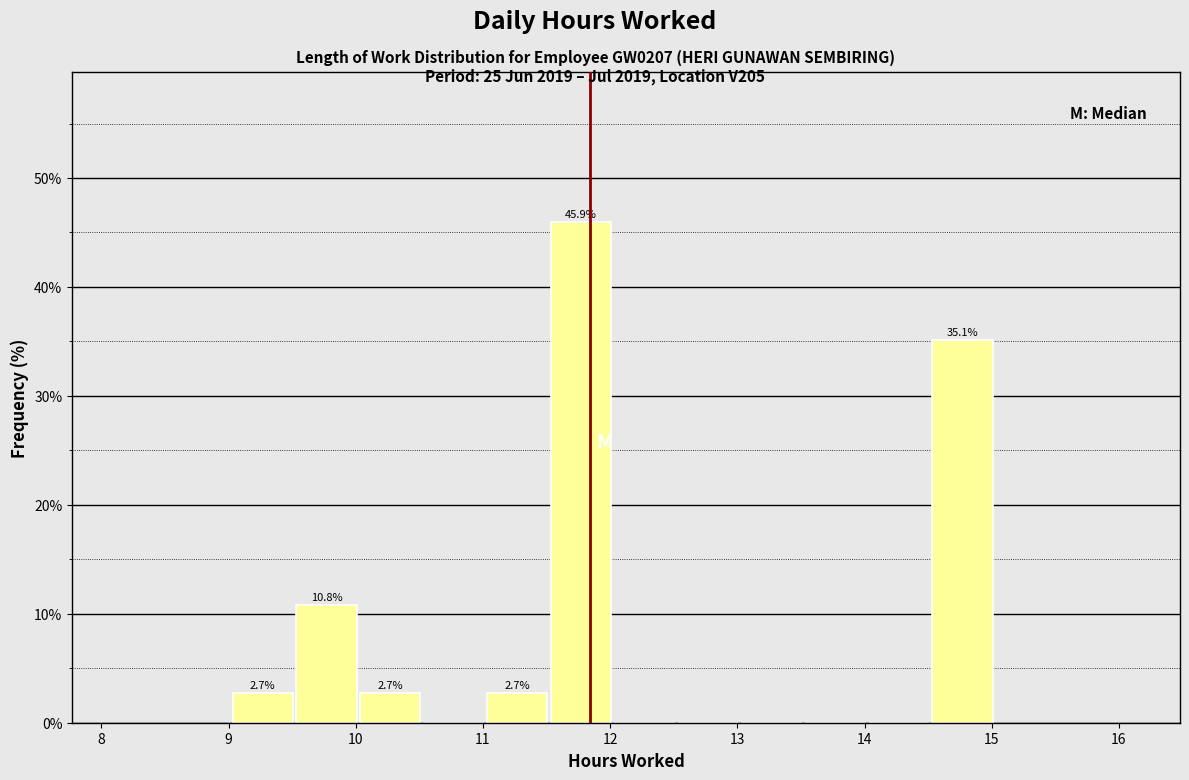

Which range on the x-axis has the tallest bar?

11.52 to 12.02